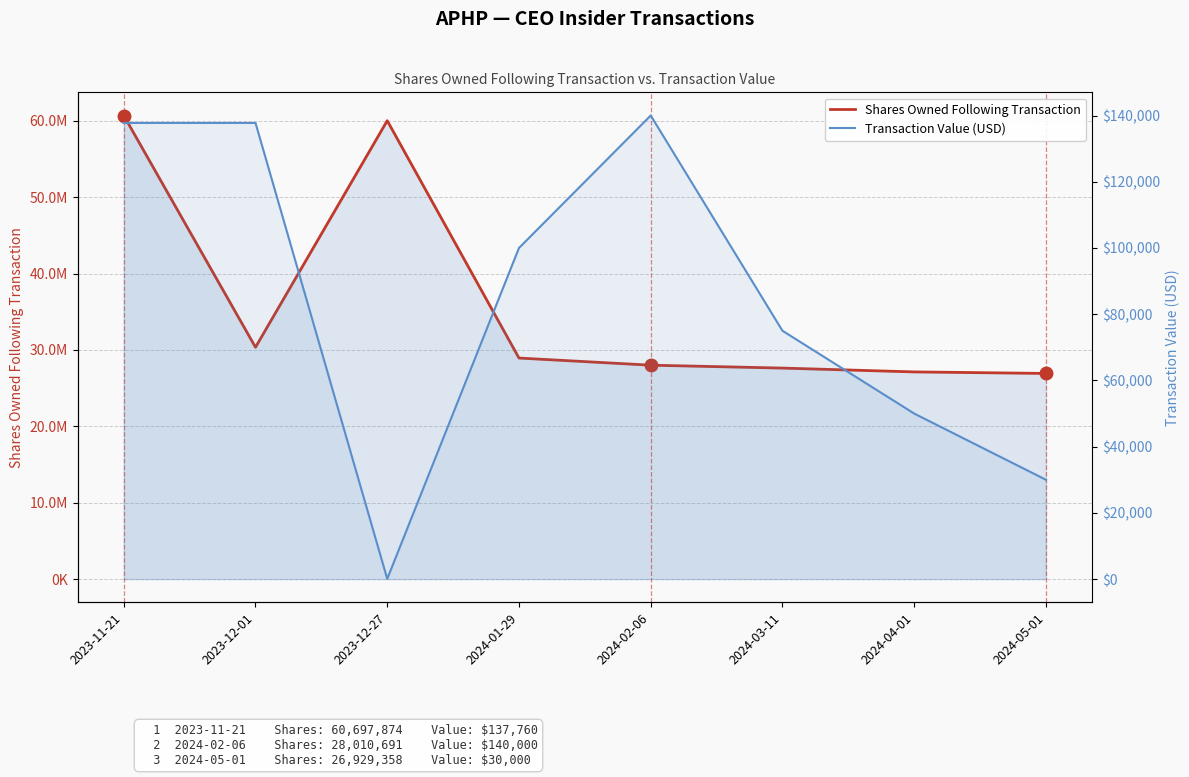

What are all the series names shown in the legend?

Shares Owned Following Transaction, Transaction Value (USD)